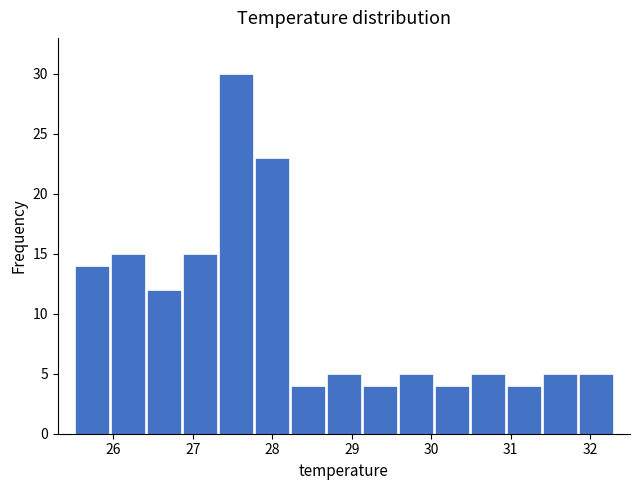

How tall is the bar that spans 25.5 to 26.0 on the x-axis? Neither the bar edges nor the heights are printed on the chart, so give them approximately, as read against the axes.

14